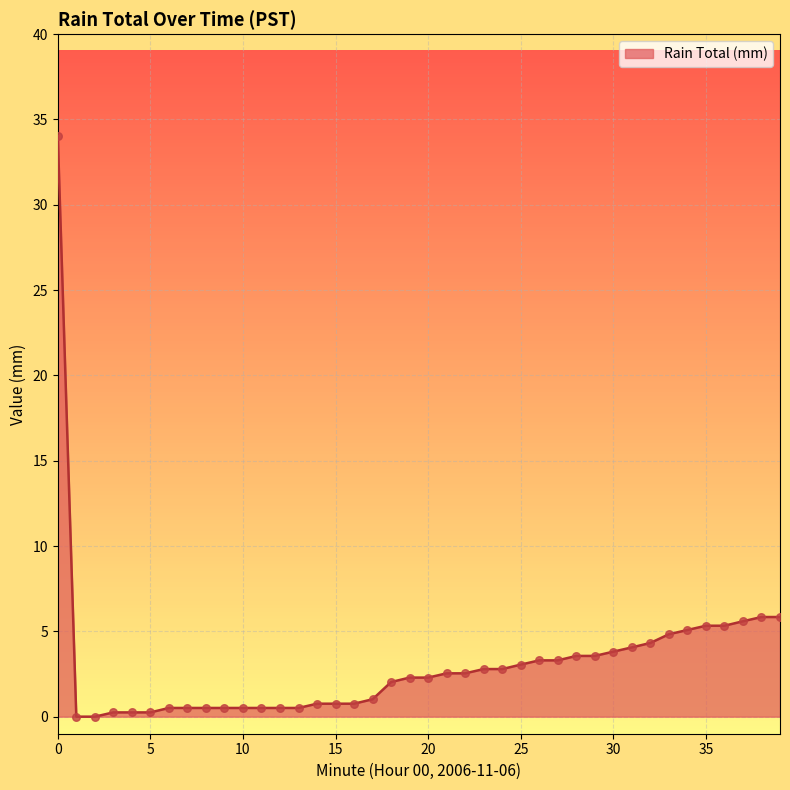

What is the greatest value displayed?

34.0